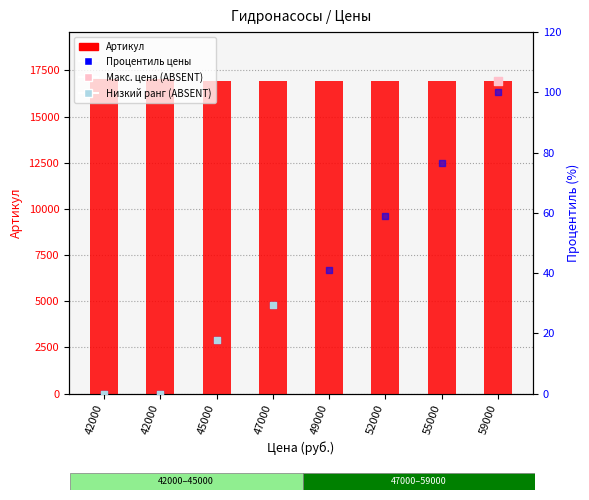

At how many categories does at least one series exceed 2987?

8